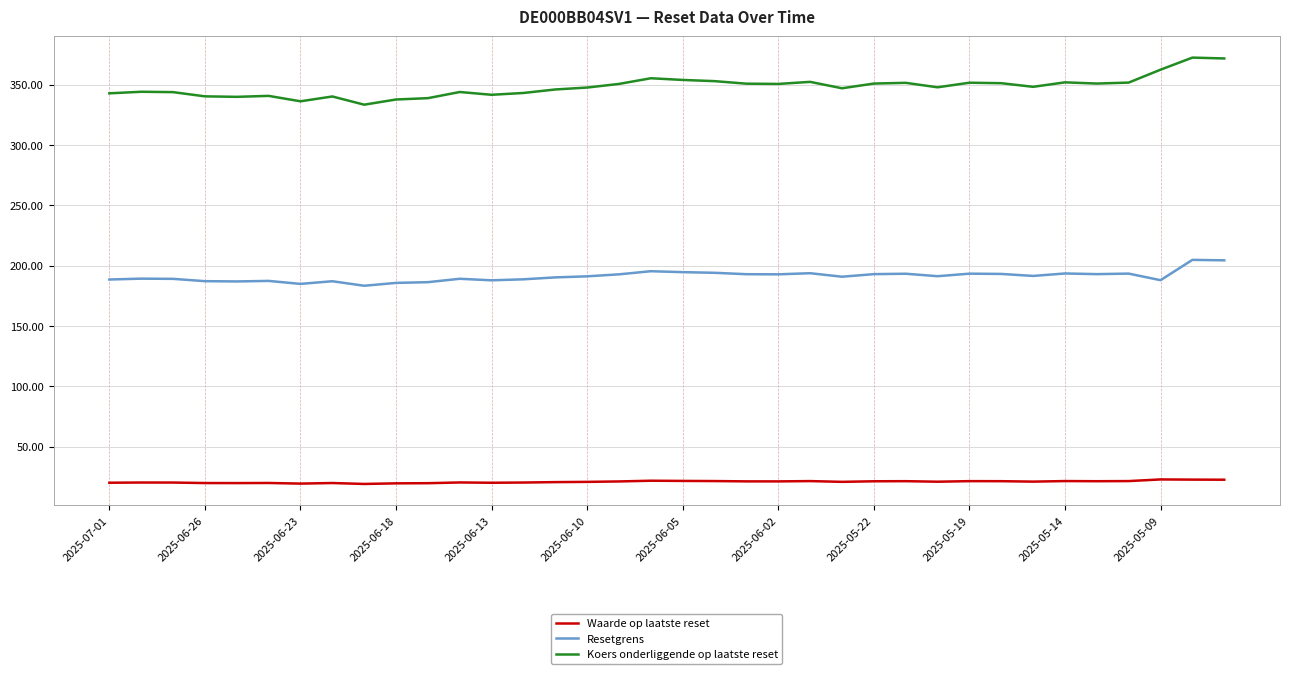

True or false: Resetgrens and Koers onderliggende op laatste reset cross at least once.

False